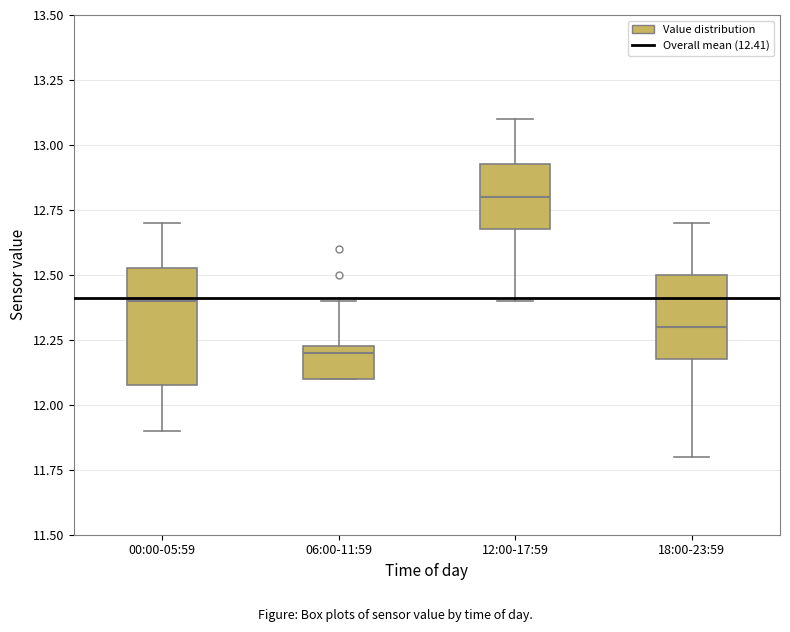

Reading left to right, read every box against the y-axis: the position of its median line, the range the box covers, and the ends of its whiskers. The values are not printed on the chart, so give them approximately, as read against the axis.

00:00-05:59: median 12.40, box 12.10 to 12.55, whiskers 11.90 to 12.70
06:00-11:59: median 12.20, box 12.10 to 12.25, whiskers 12.10 to 12.40
12:00-17:59: median 12.80, box 12.70 to 12.95, whiskers 12.40 to 13.10
18:00-23:59: median 12.30, box 12.20 to 12.50, whiskers 11.80 to 12.70